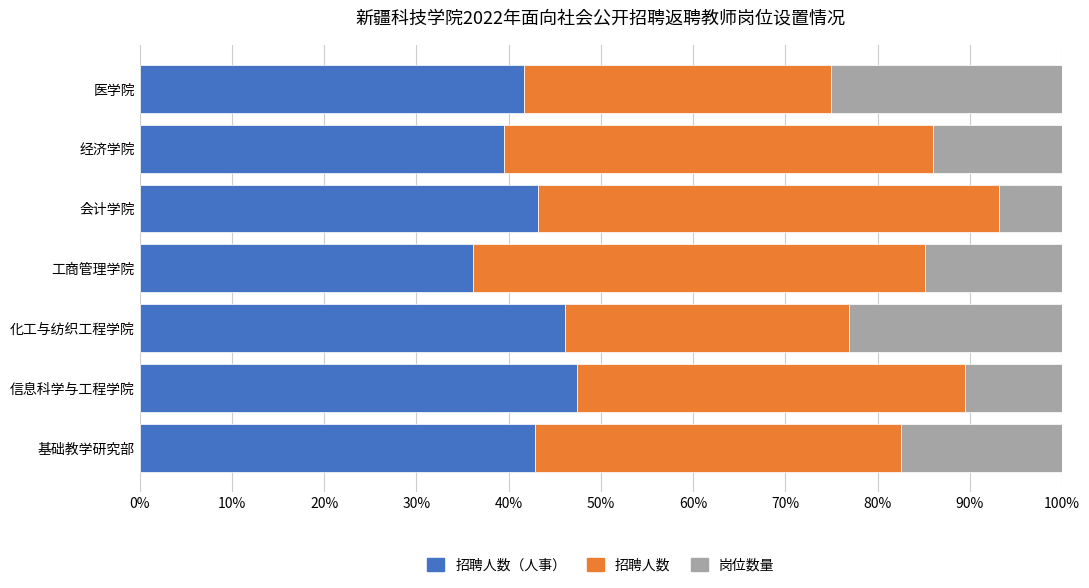

What is the sum of all 岗位数量 values?

1.1